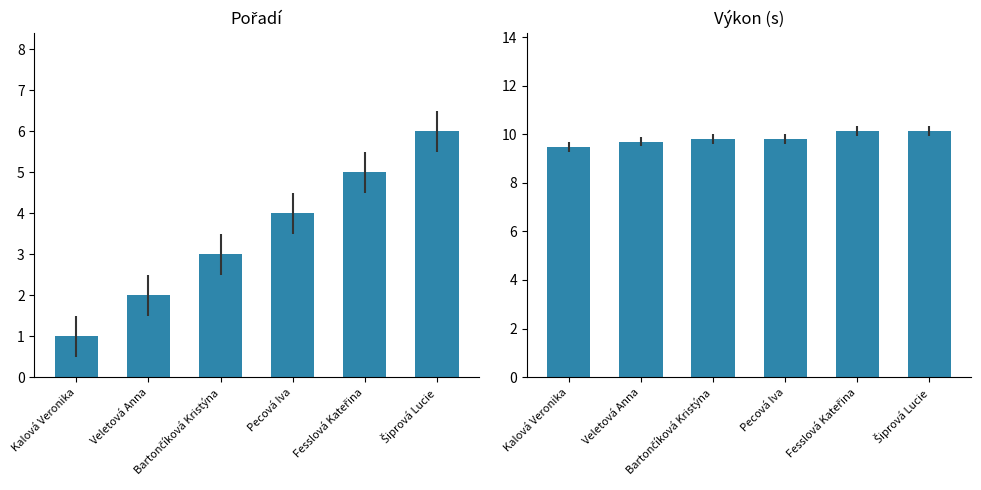

Rank the categories by Výkon value from lowest to highest.

Kalová Veronika, Veletová Anna, Bartončíková Kristýna, Pecová Iva, Fesslová Kateřina, Šiprová Lucie